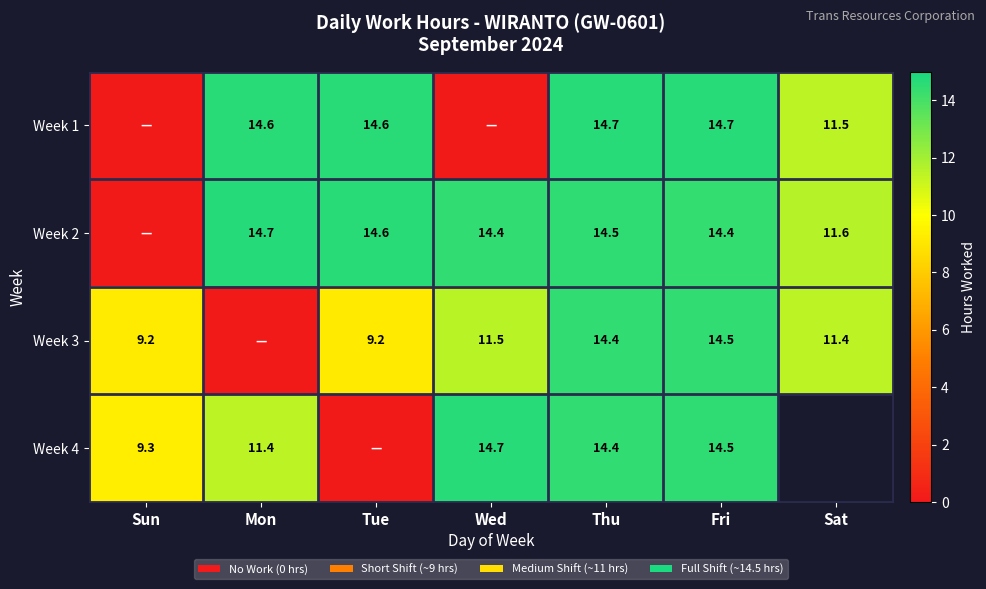

The value of Week 1 at Mon is 14.6. True or false?

True